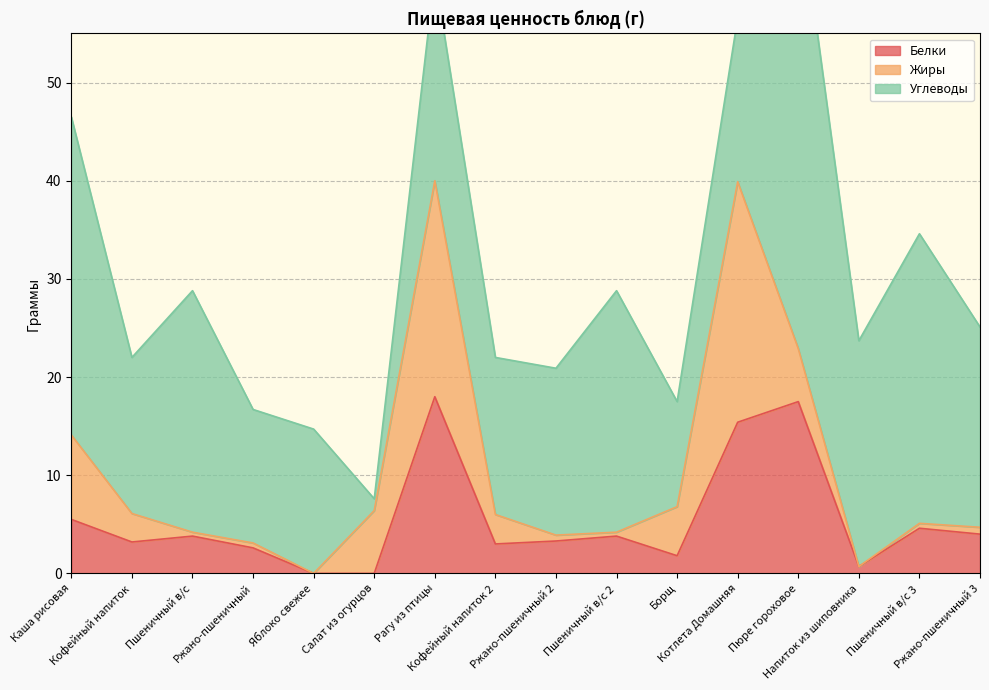

What is the sum of the Углеводы values at Рагу из птицы and Кофейный напиток 2?

37.0